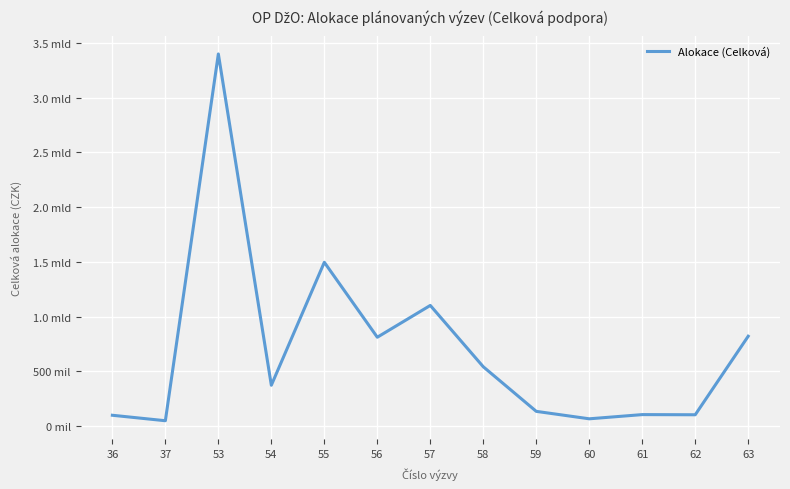

Is it true that the value at 55 is 911332656?

False